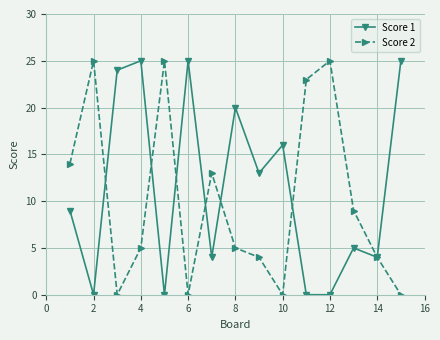

What is the maximum value for Score 2?

25